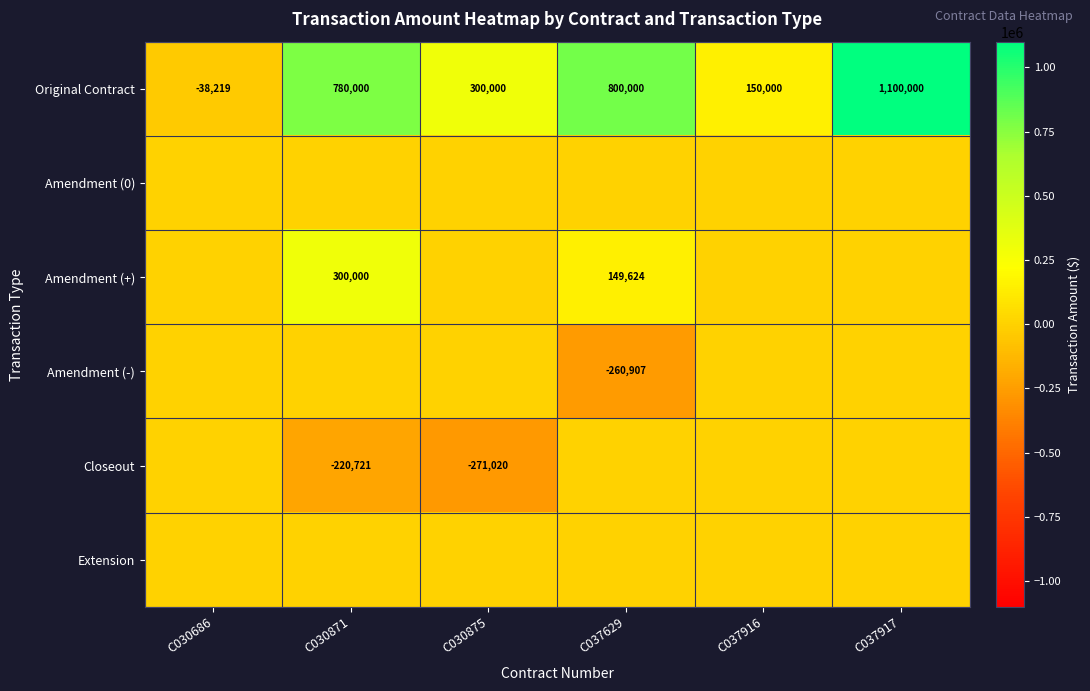

What is the difference between the second highest and second lowest values in the Original Contract series?

650000